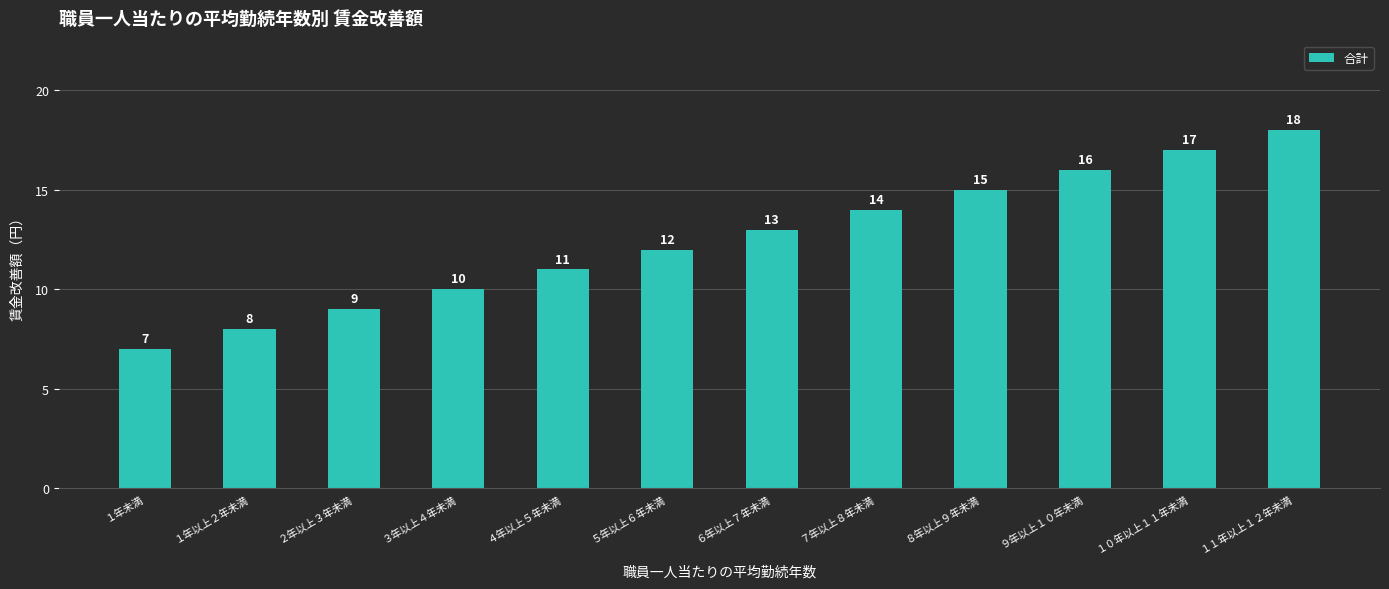

Reading right to left, what are all the values shown in this chart?

１１年以上１２年未満=18	１０年以上１１年未満=17	９年以上１０年未満=16	８年以上９年未満=15	７年以上８年未満=14	６年以上７年未満=13	５年以上６年未満=12	４年以上５年未満=11	３年以上４年未満=10	２年以上３年未満=9	１年以上２年未満=8	１年未満=7